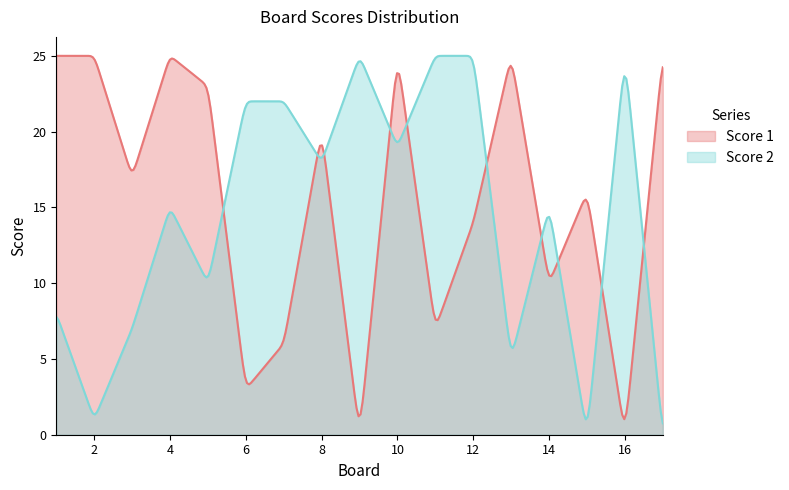

At which label does Score 1 first exceed 17?

1